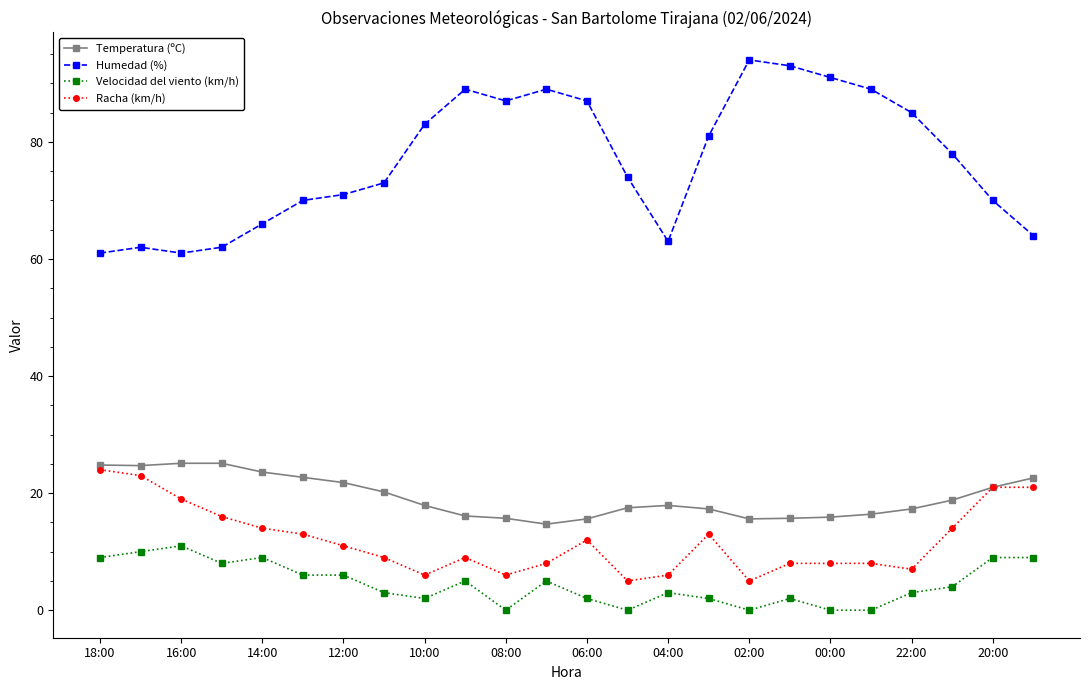

Which series has the largest total across all categories?

Humedad (%)